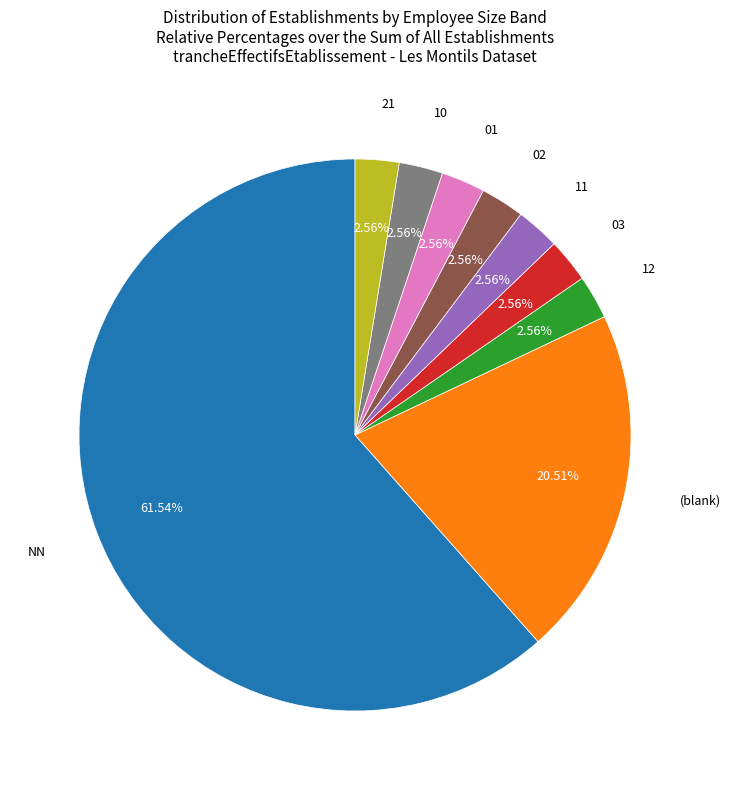

Is there any slice that represents more than half of the pie?

Yes